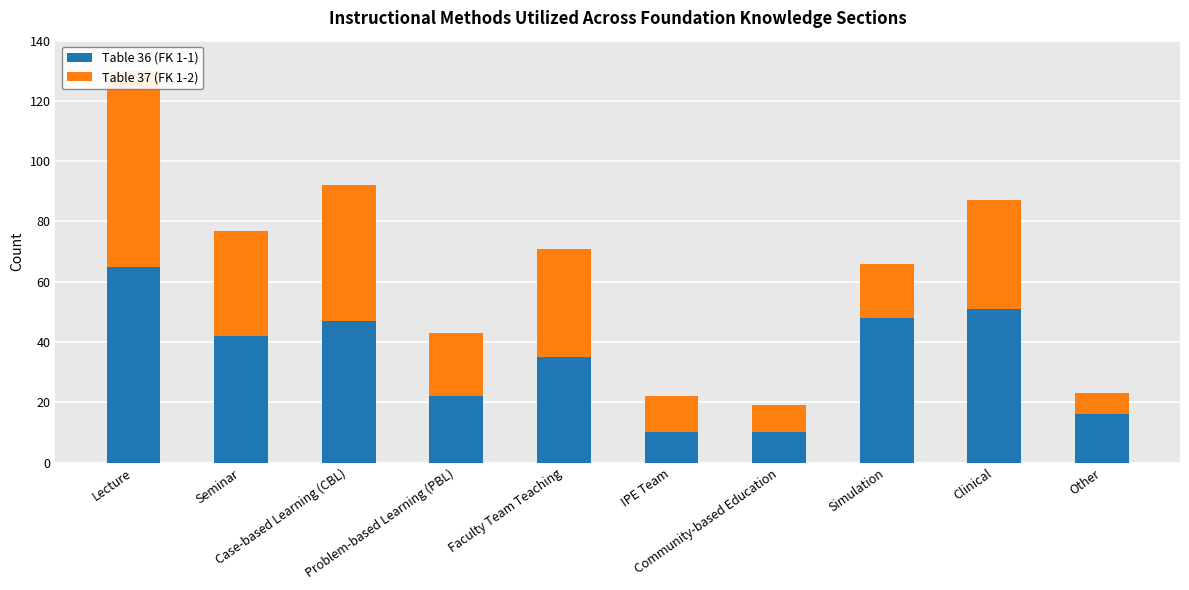

Which category has the highest value across all series?

Lecture